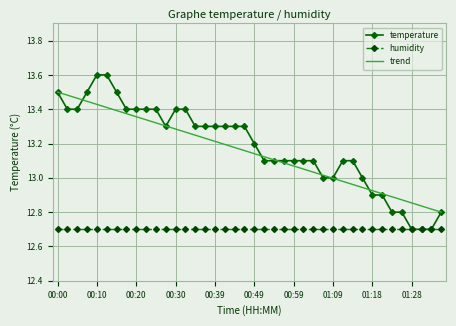

True or false: humidity and trend intersect in this chart.

False